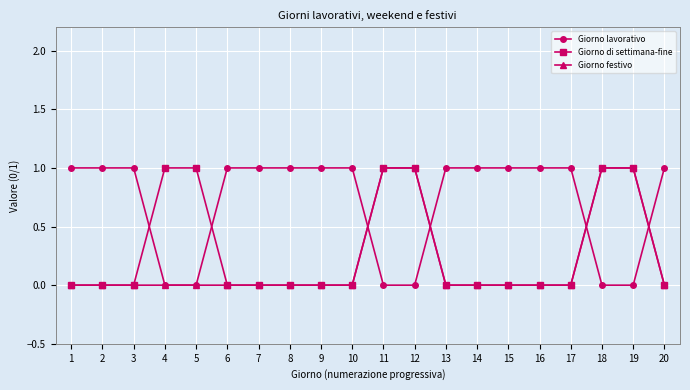

What are all the series names shown in the legend?

Giorno lavorativo, Giorno di settimana-fine, Giorno festivo